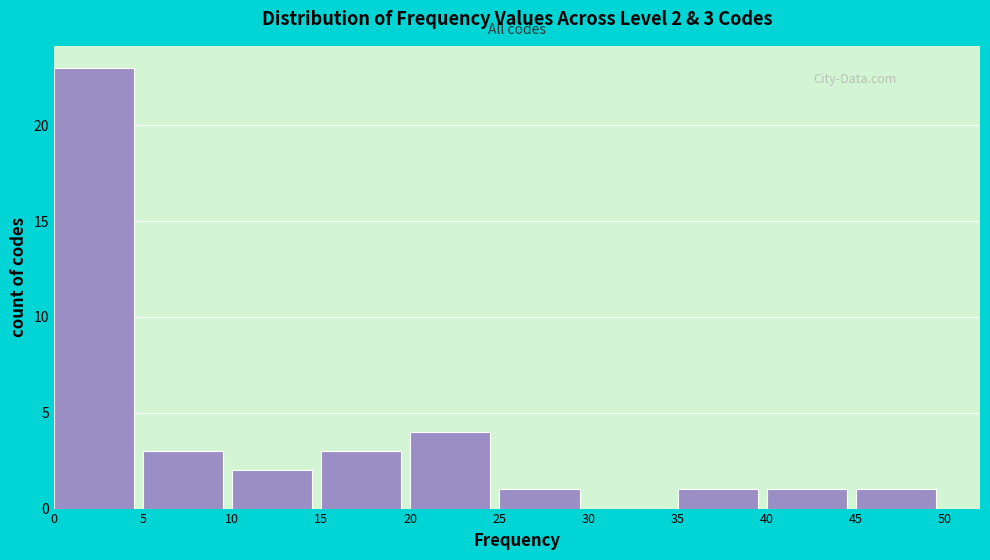

Which range on the x-axis has the tallest bar?

0 to 5